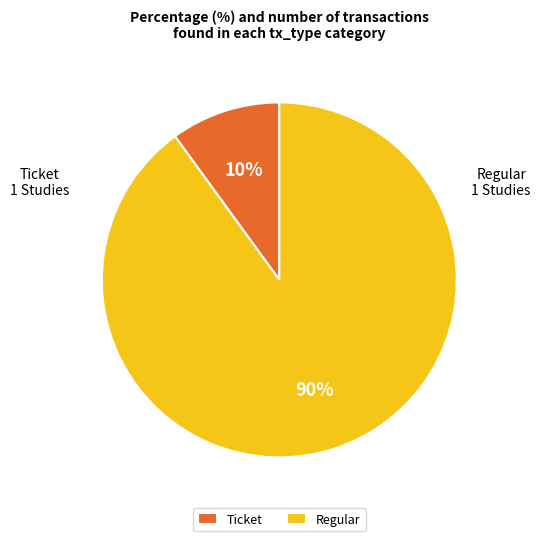

To the nearest percent, what is the combined percentage of Ticket and Regular?

100%